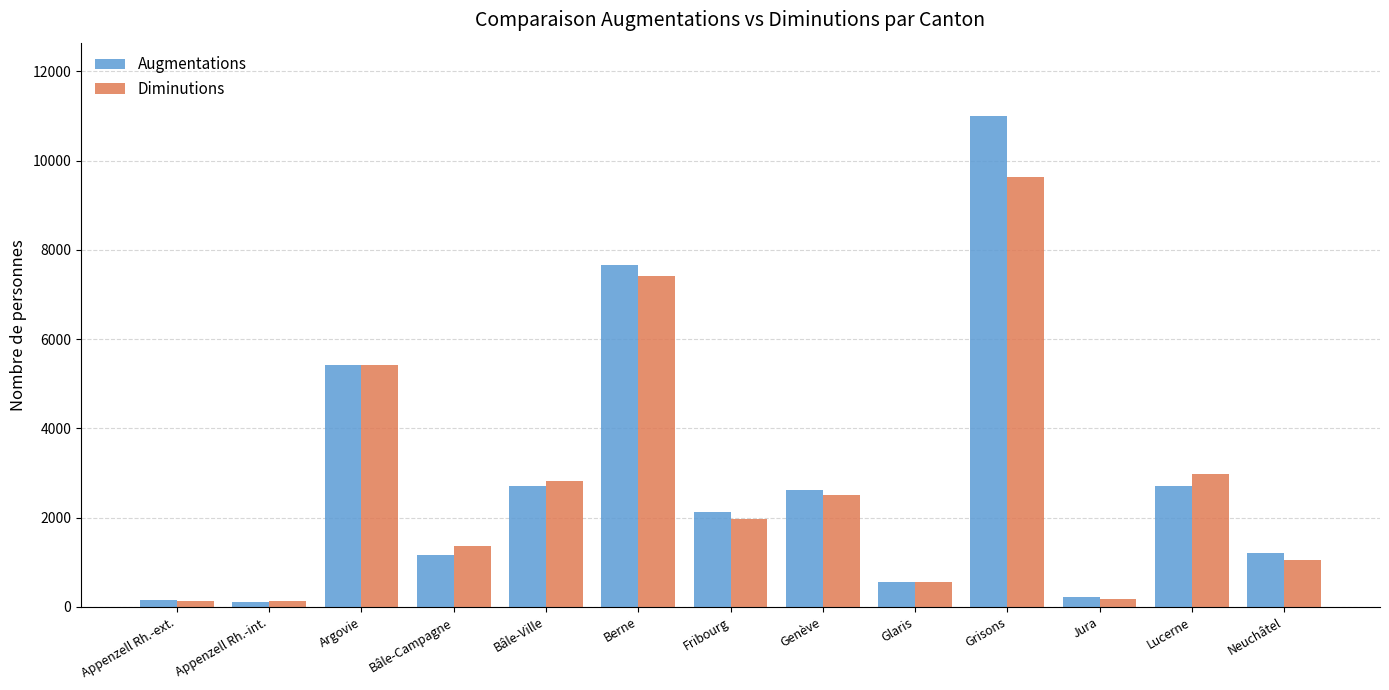

At how many categories does at least one series exceed 5019?

3